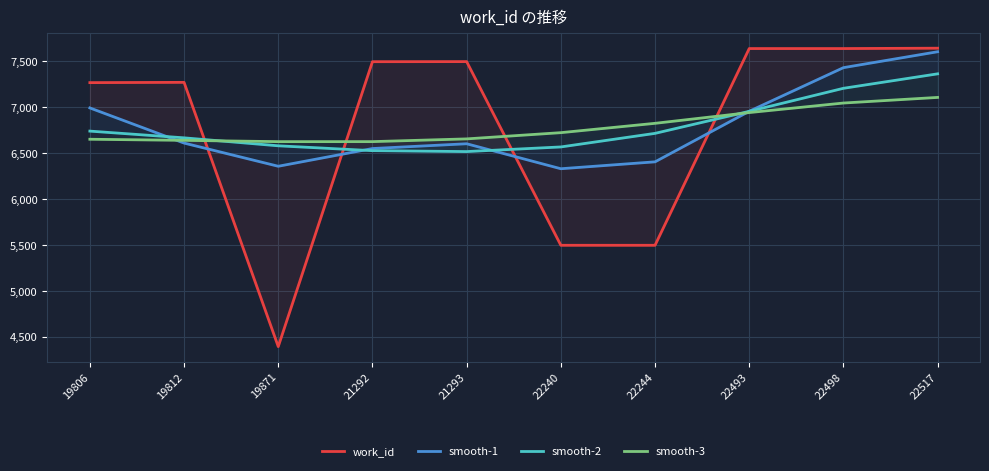

Between which two adjacent categories do smooth-2 and smooth-3 first intersect?

19812 and 19871